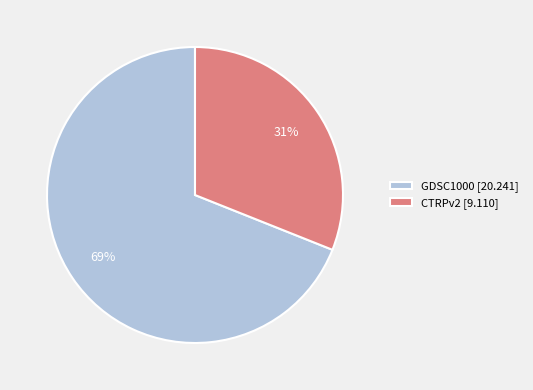

How many slices are in this pie chart?

2